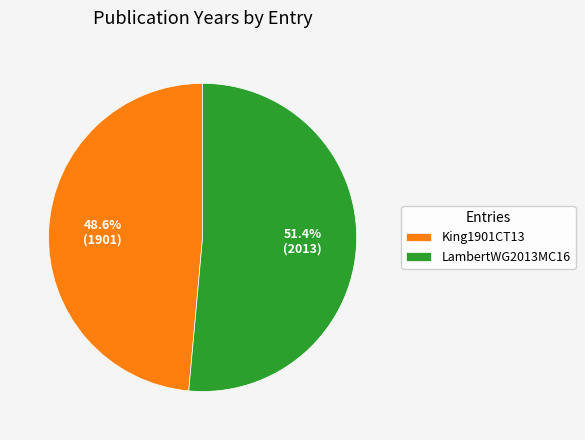

Count the number of slices in the pie.

2